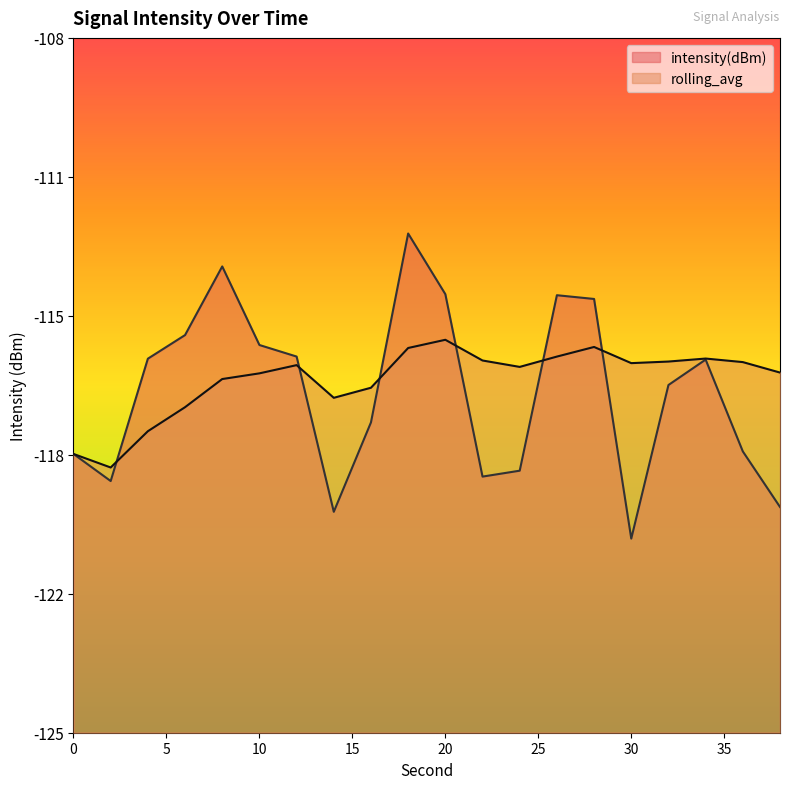

Between which two adjacent categories do rolling_avg and intensity(dBm) first intersect?

2 and 4